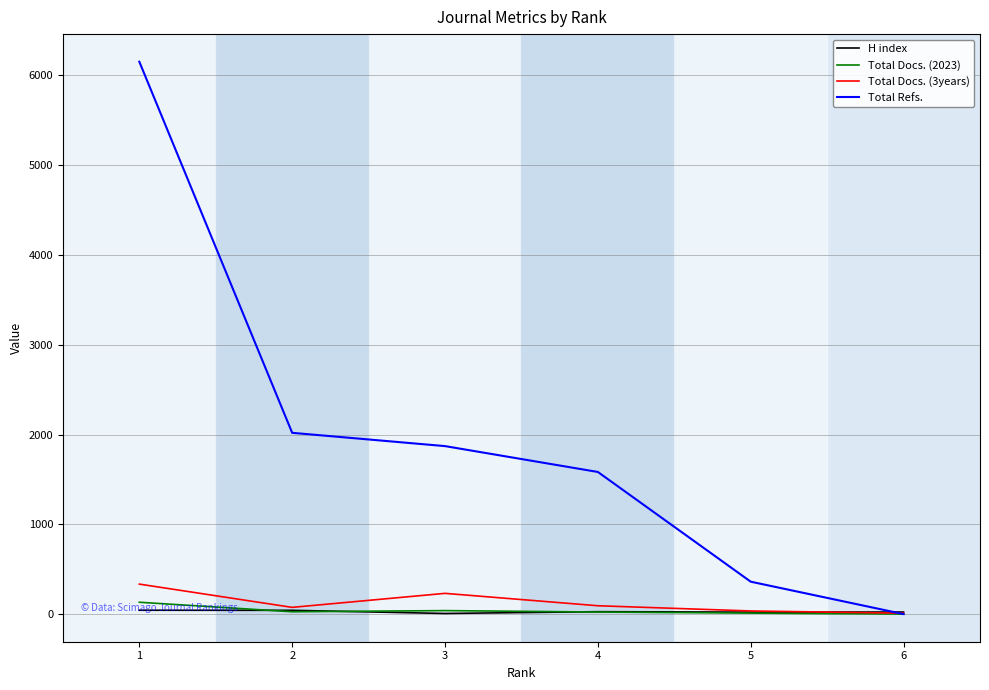

What are all the series names shown in the legend?

H index, Total Docs. (2023), Total Docs. (3years), Total Refs.